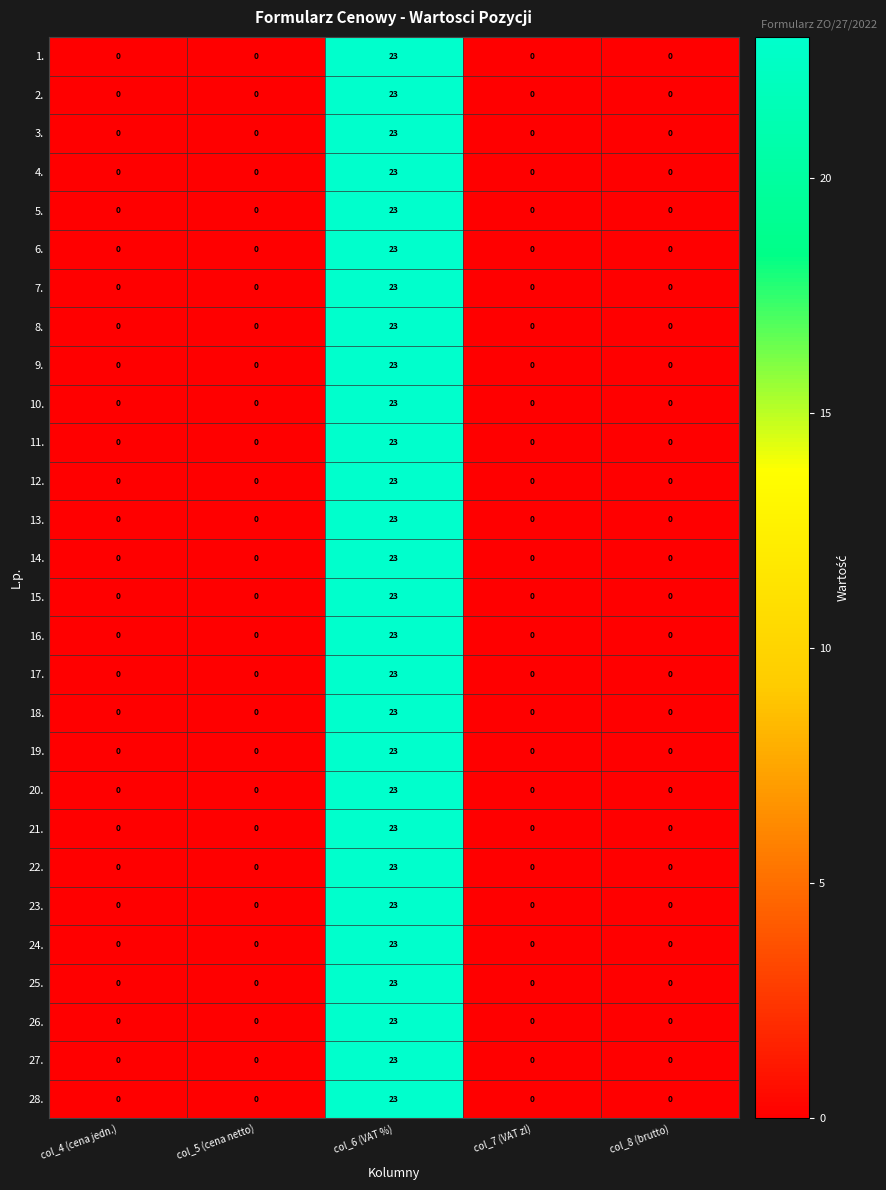

Which label corresponds to the largest value in the chart?

col_6 (VAT %)